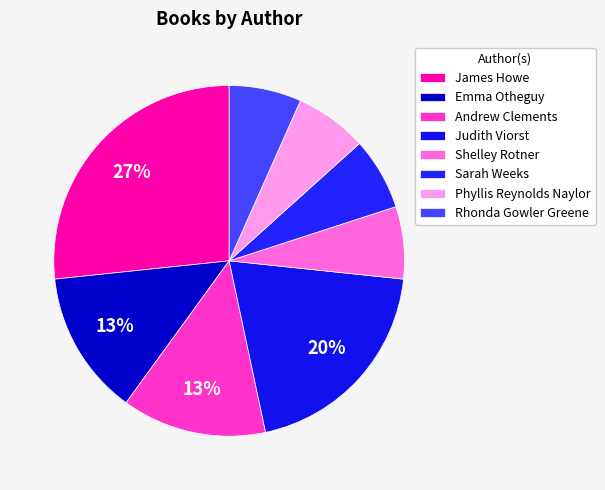

Count the number of slices in the pie.

8